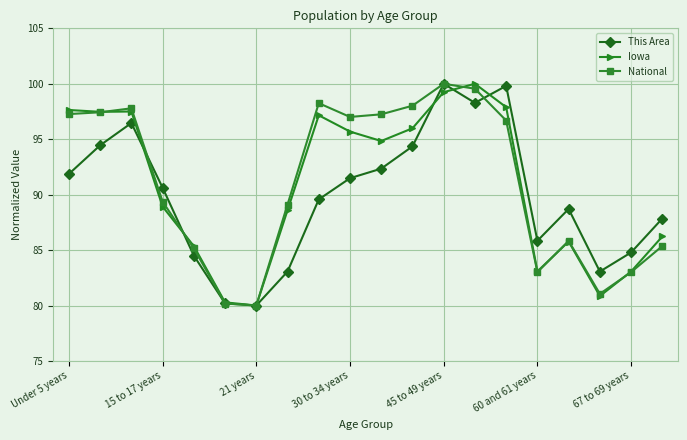

How many data points in Iowa are above 94?

10